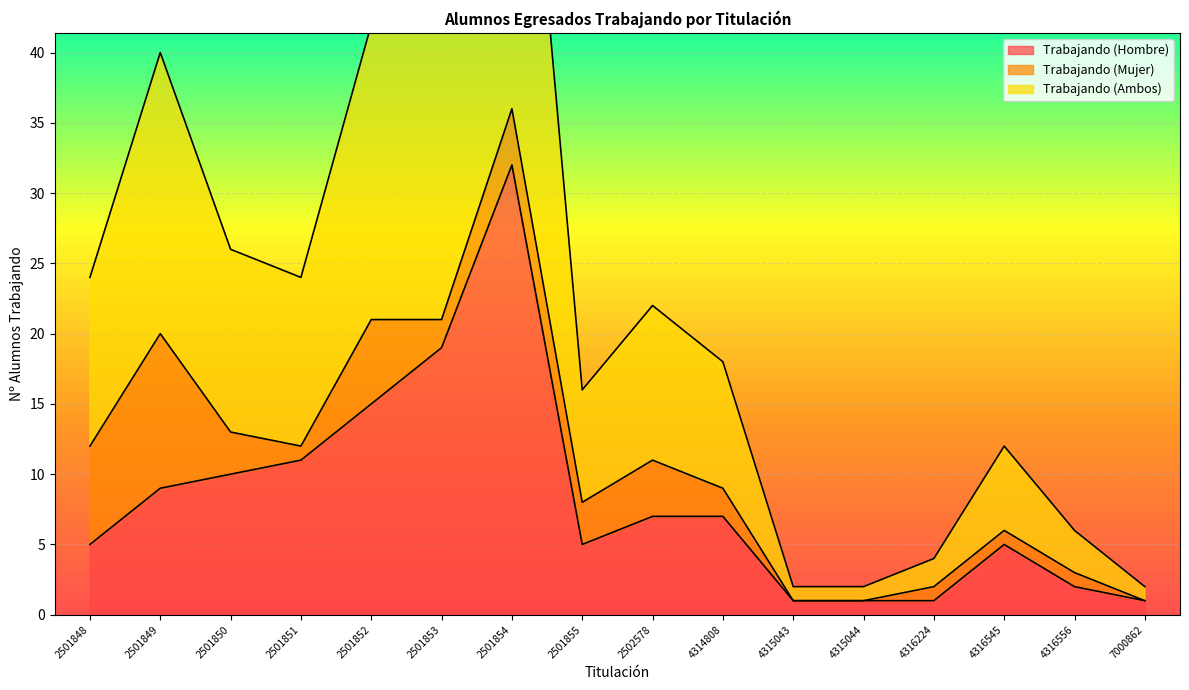

At which category is the sum across all series the highest?

2501854